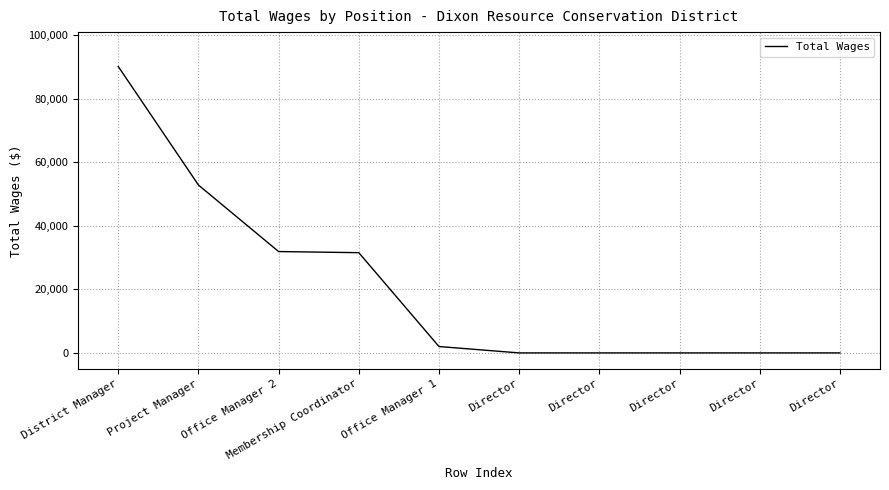

How many categories are shown in the chart?

10